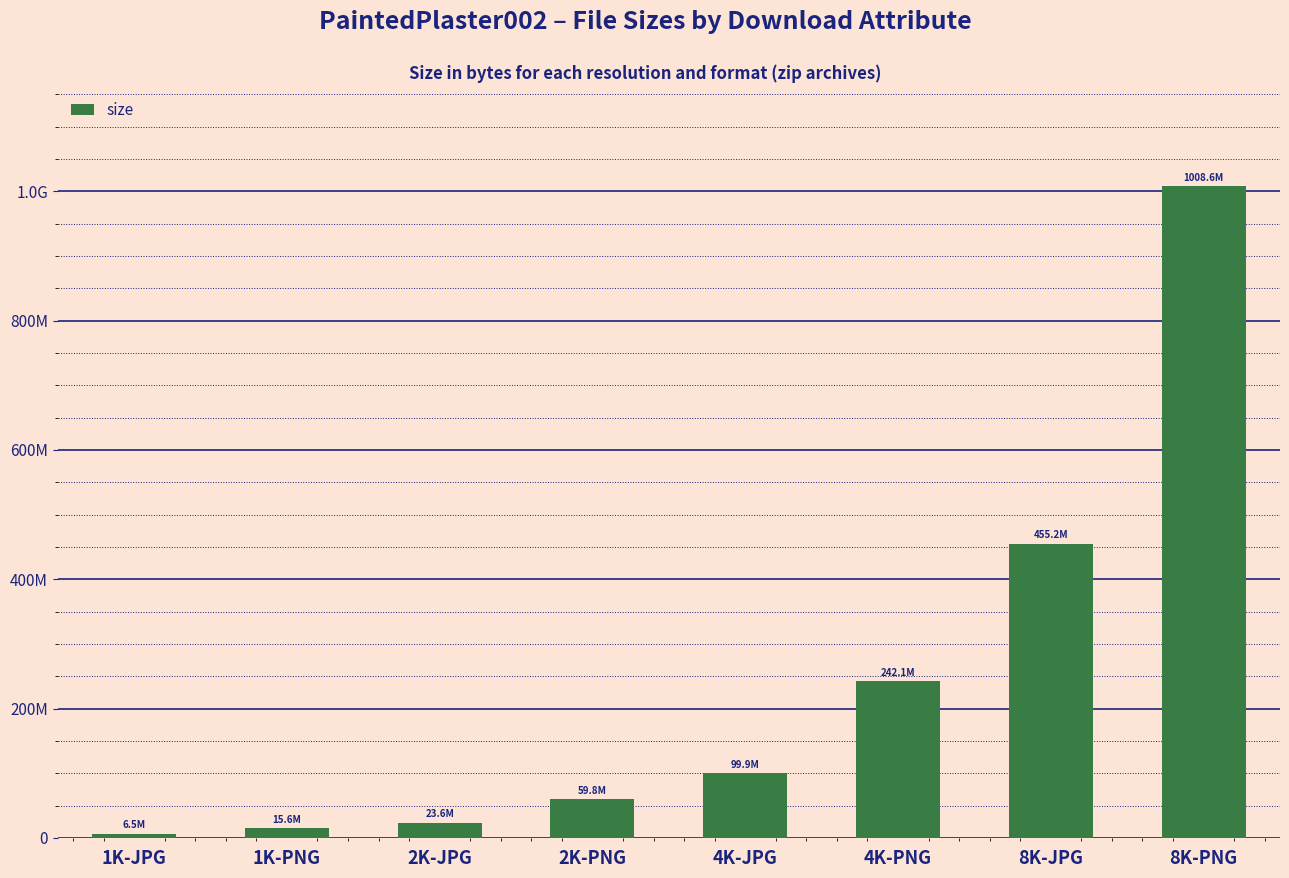

What is the value of the 8th bar from the left?

1008627049